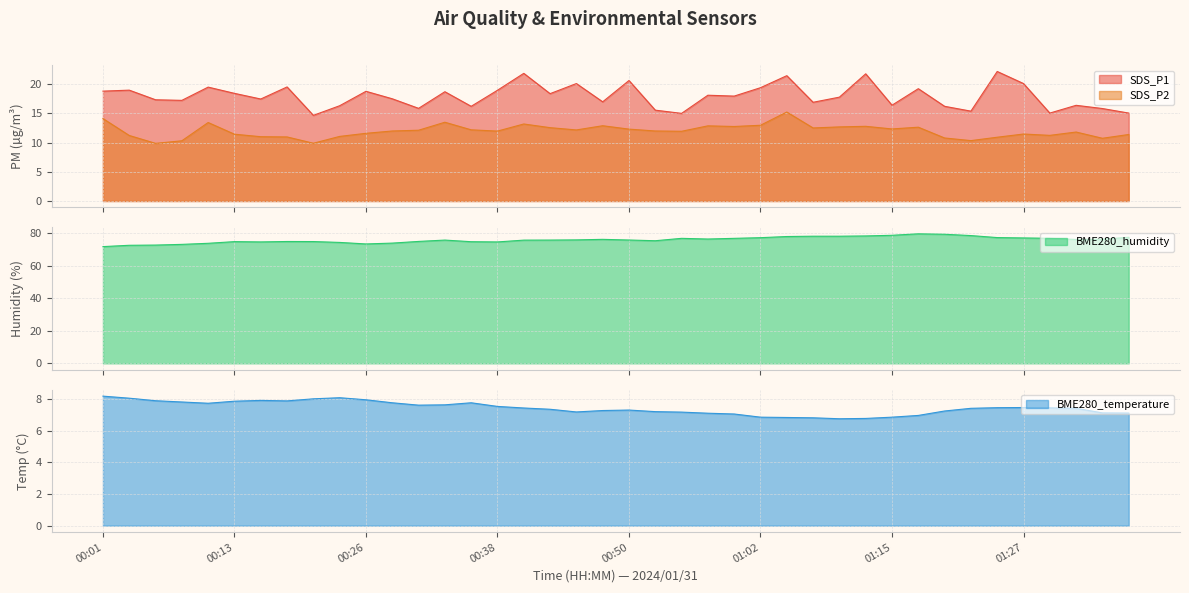

True or false: BME280_humidity and BME280_temperature cross at least once.

False